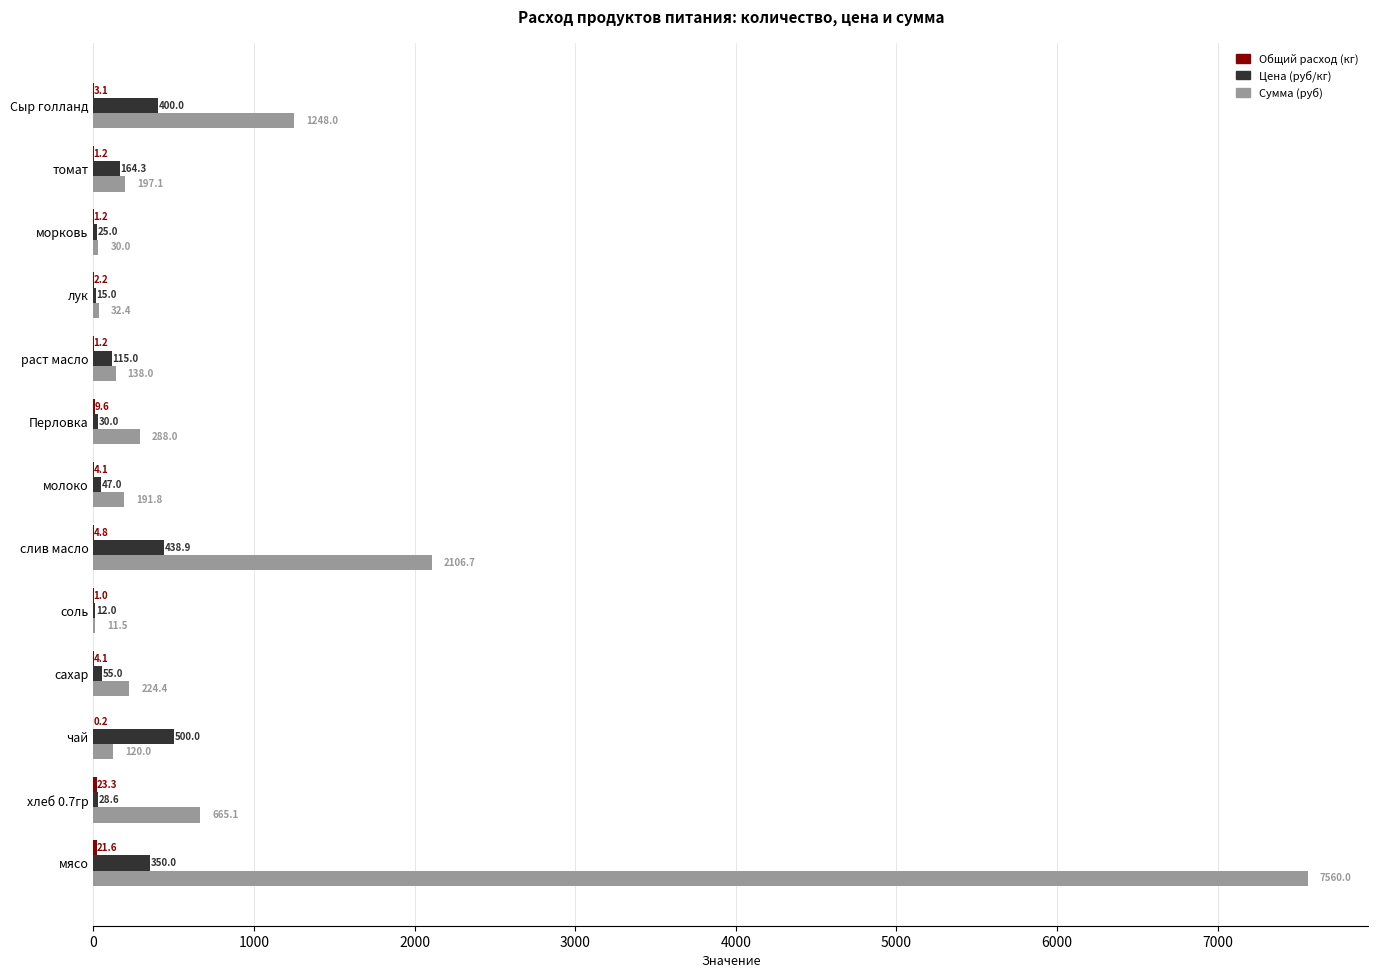

How many data points in Сумма (руб) are above 197?

7